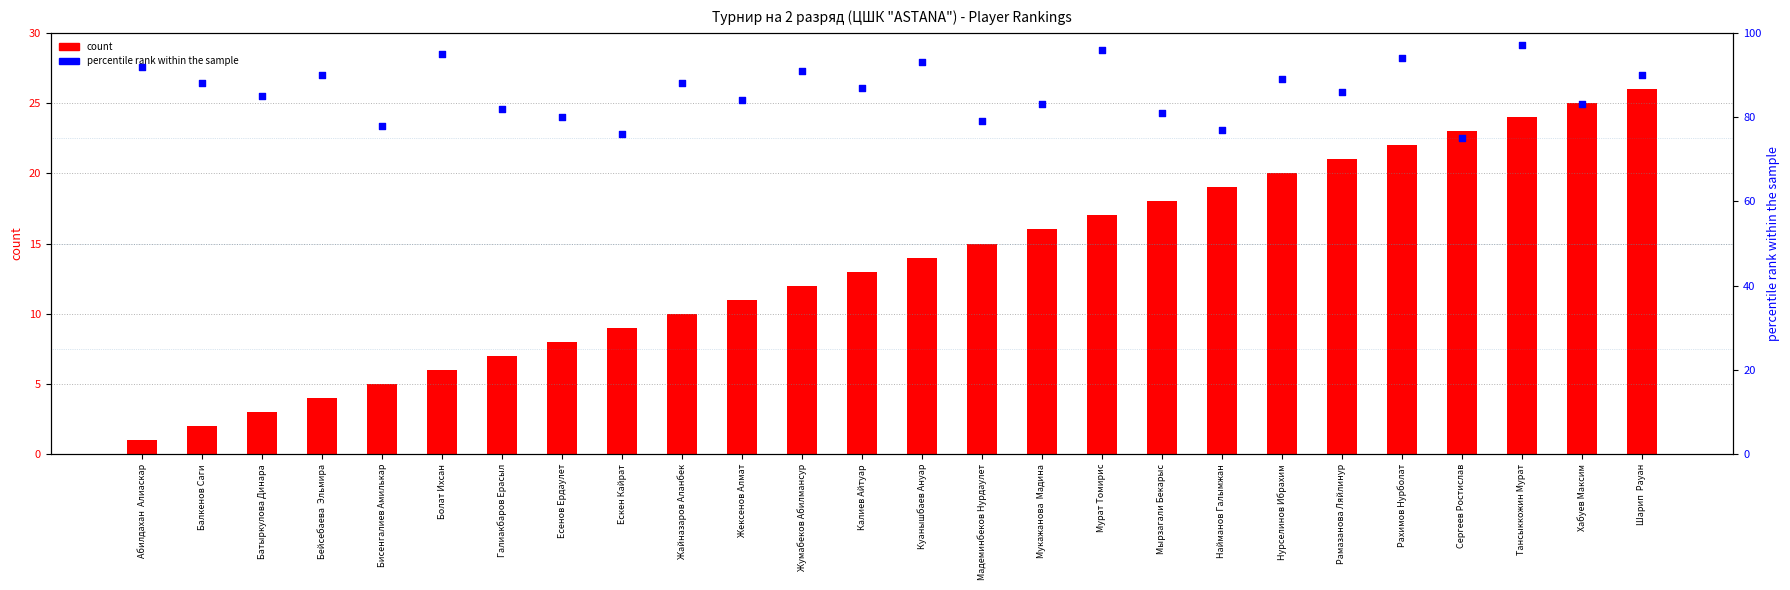

At how many categories does at least one series exceed 35?

26